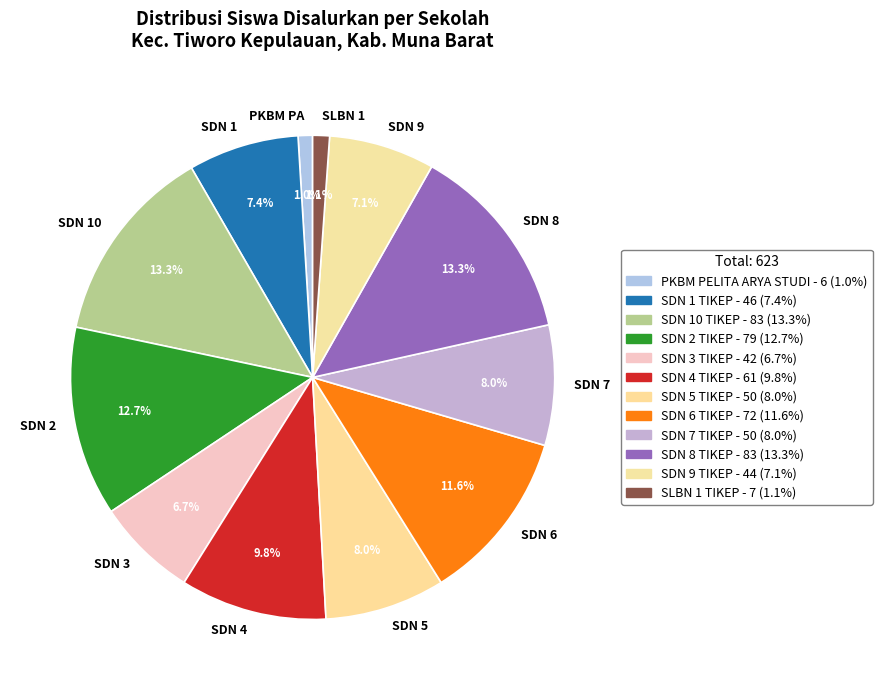

What is the ratio of the value at SDN 6 to the value at SDN 8?

0.9